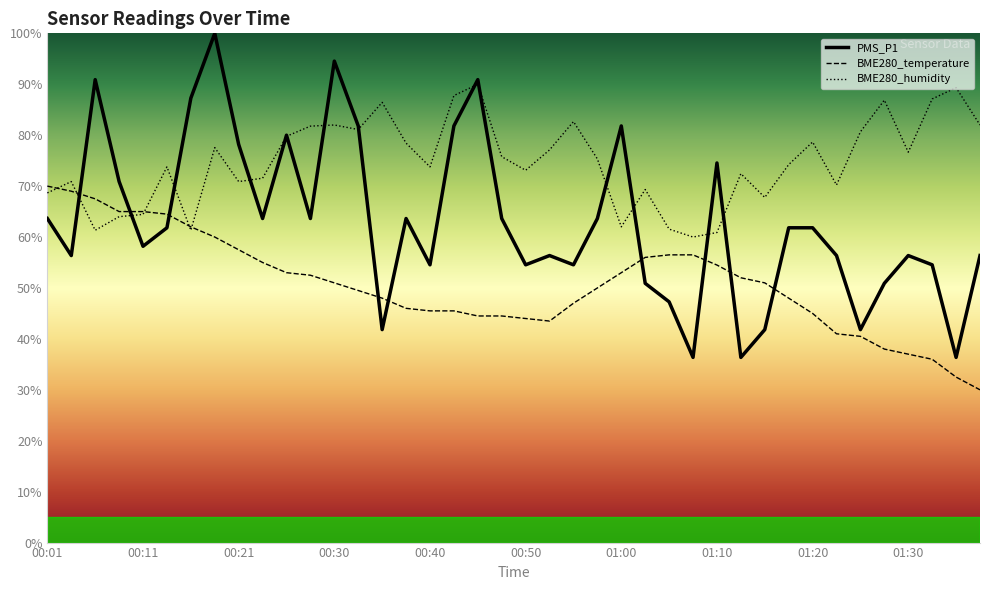

True or false: BME280_temperature and PMS_P1 cross at least once.

True